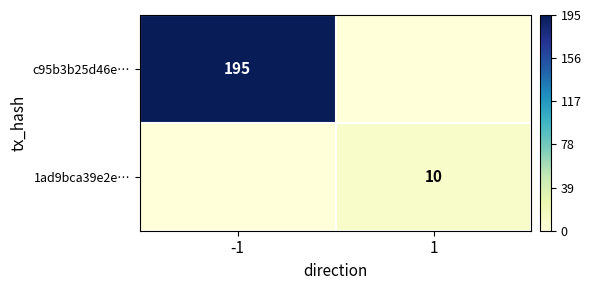

Is it true that 1ad9bca39e2e… equals 5 at 1?

False